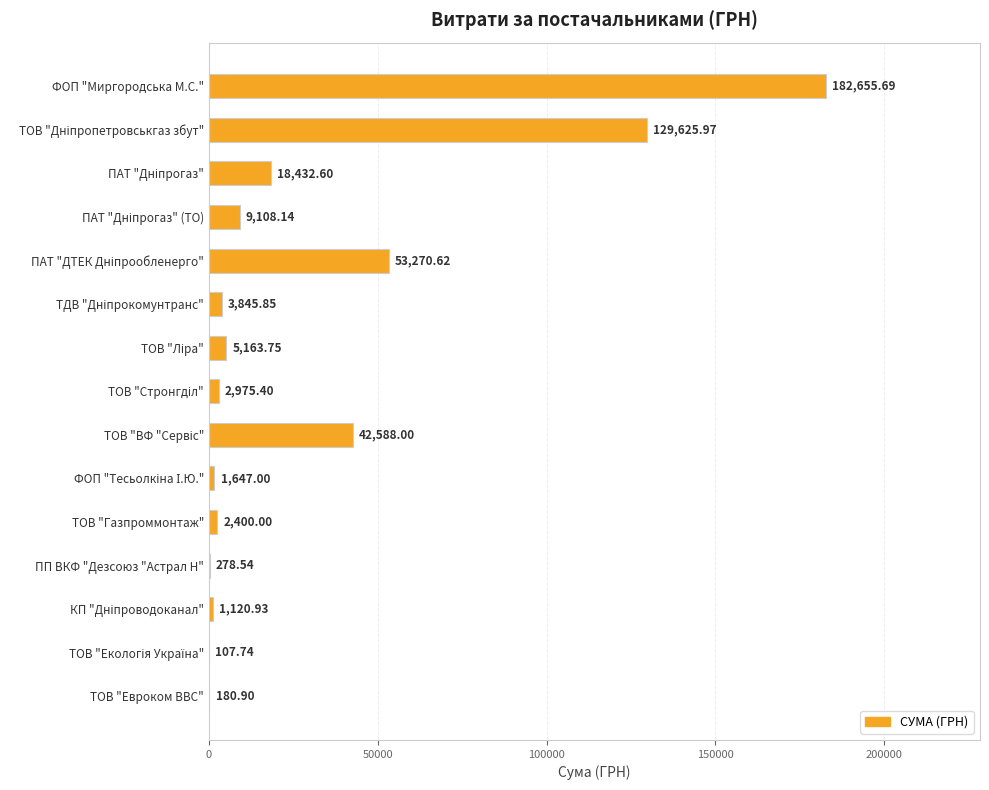

What is the sum of all values?

453401.1